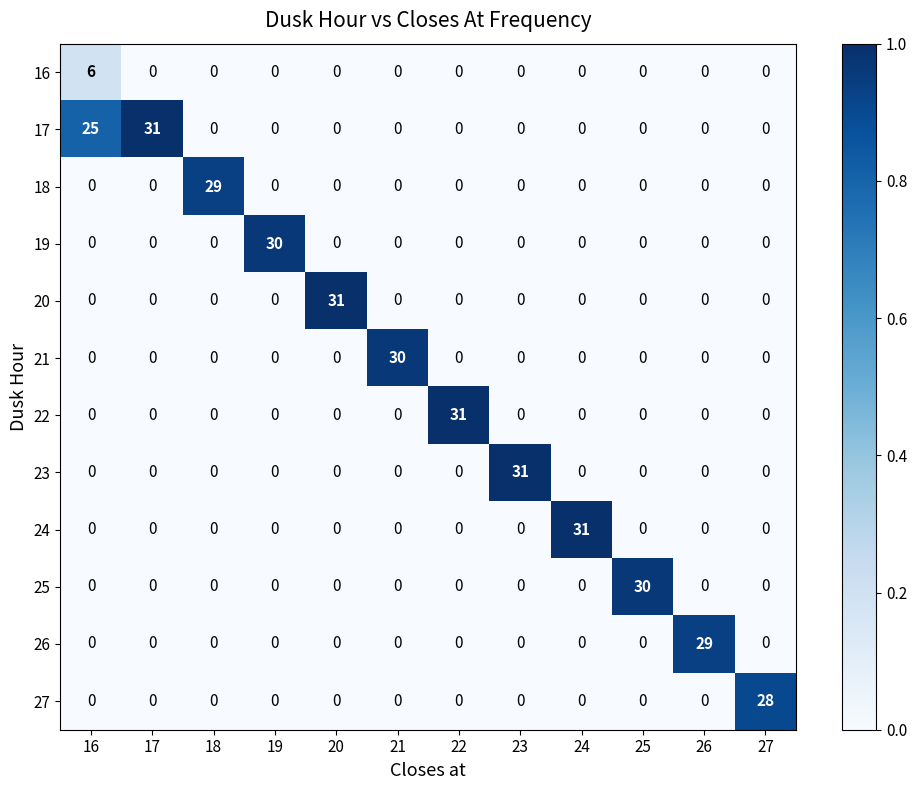

What value does the 20 series have at 20, to the nearest 10?

30